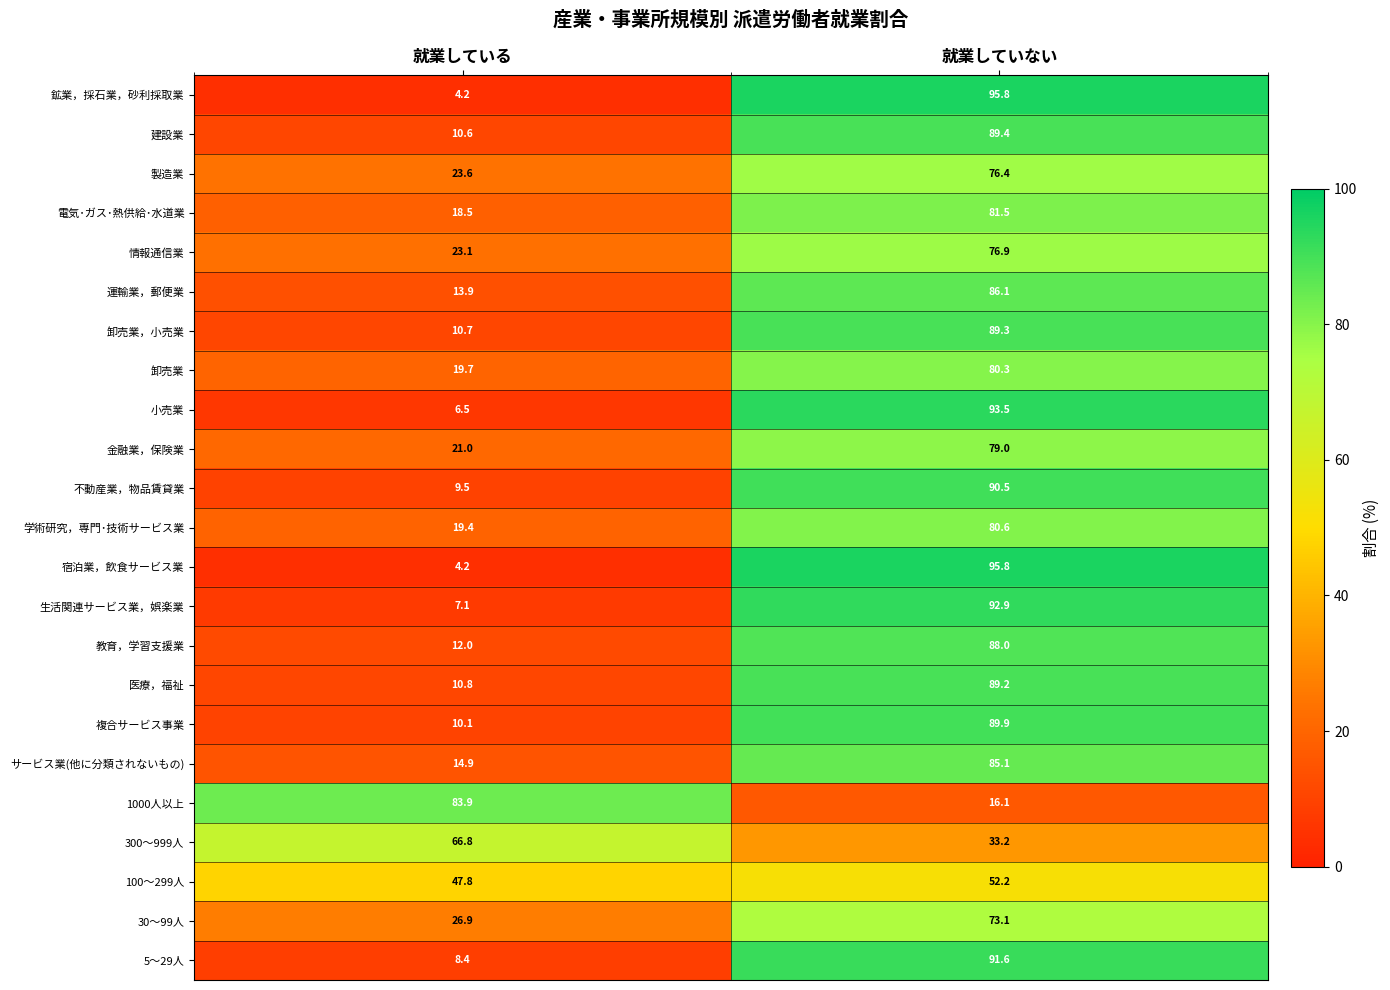

Is it true that 教育，学習支援業 equals 156.1 at 就業していない?

False